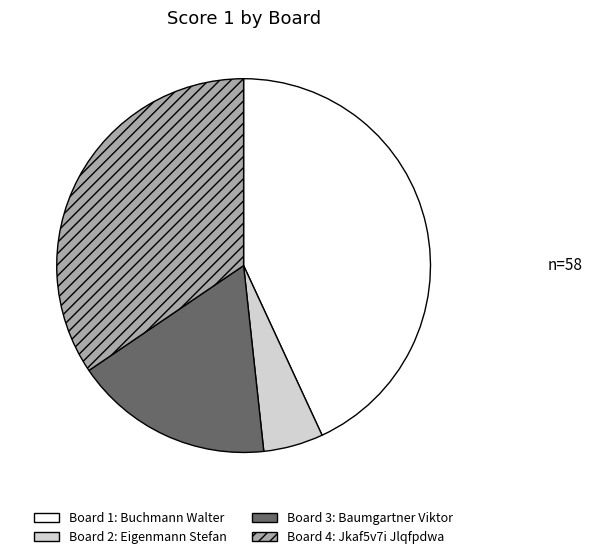

How many segments does this pie chart have?

4